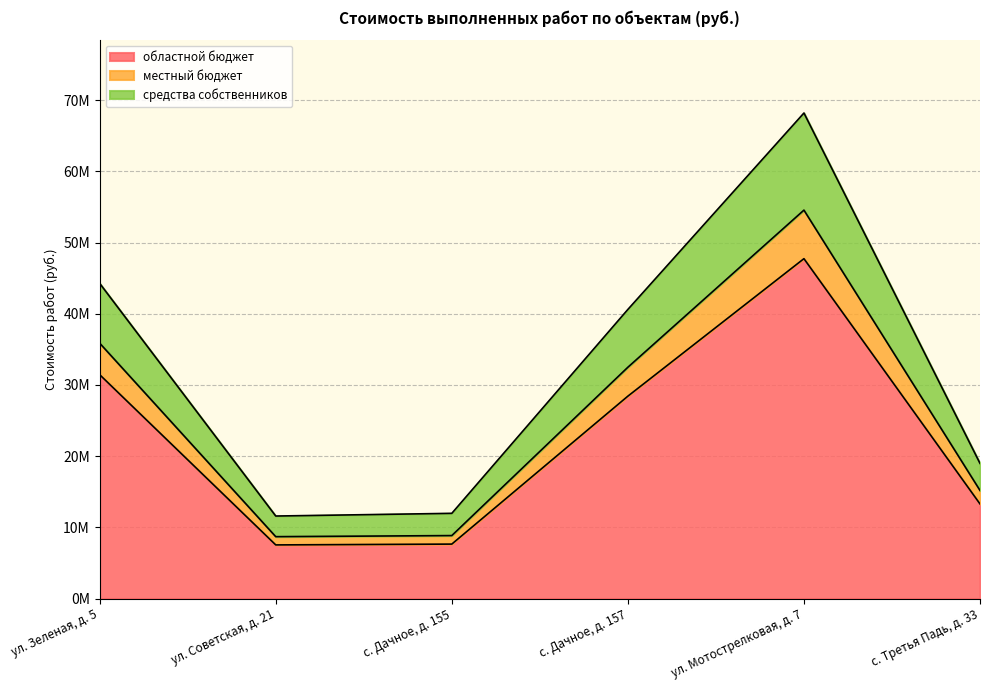

What is the difference between the средства собственников values at с. Дачное, д. 155 and ул. Советская, д. 21?

151806.1